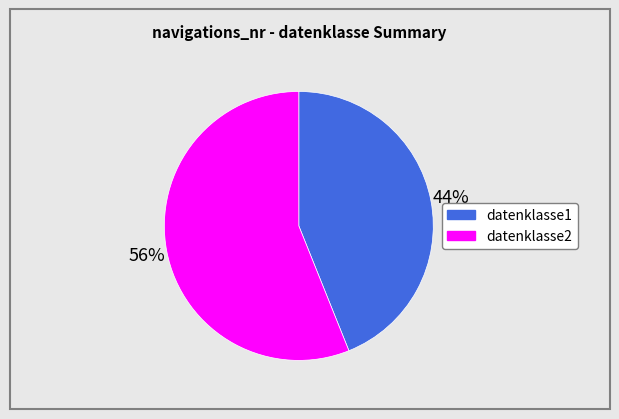

To the nearest percent, what is the average slice percentage?

50%